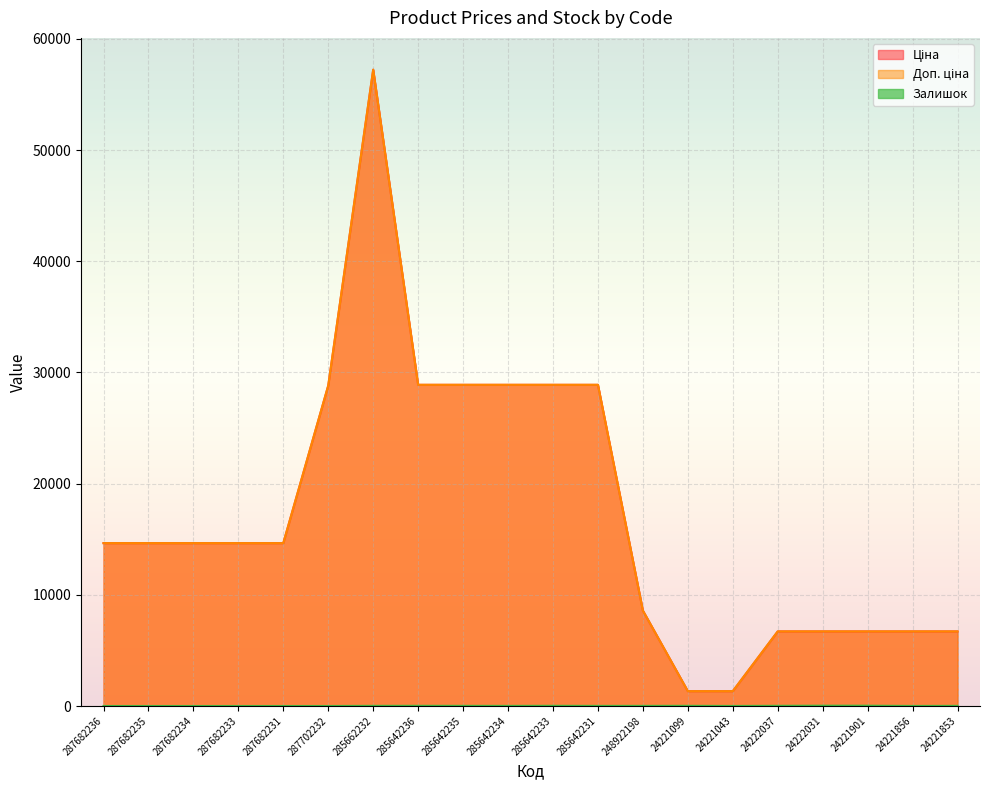

True or false: Залишок and Доп. ціна intersect in this chart.

False